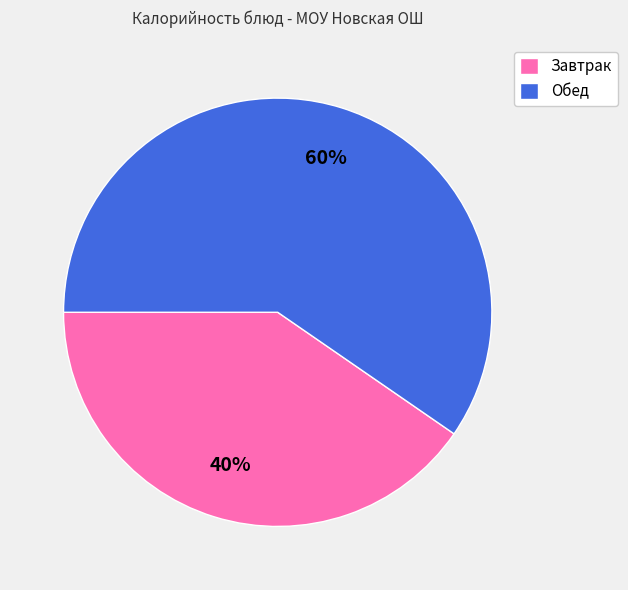

Is there any slice that represents more than half of the pie?

Yes